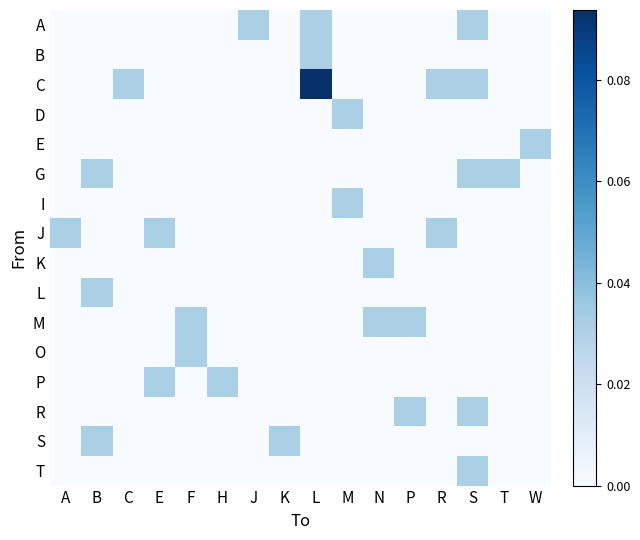

What is the greatest value displayed?

0.1